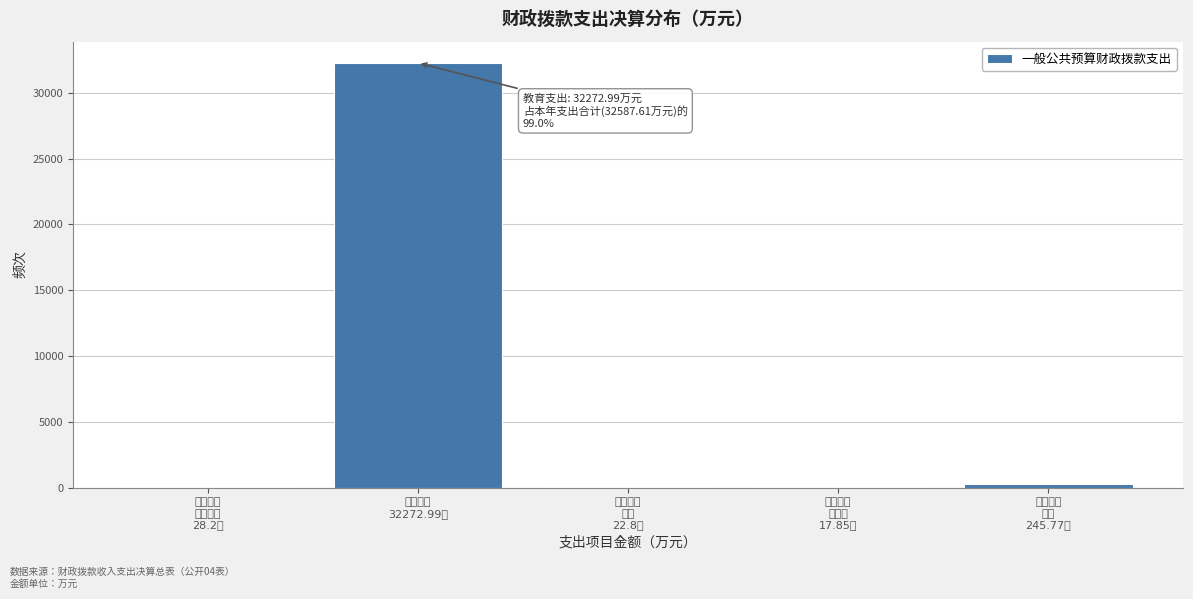

What is the maximum value shown in the chart?

32273.0